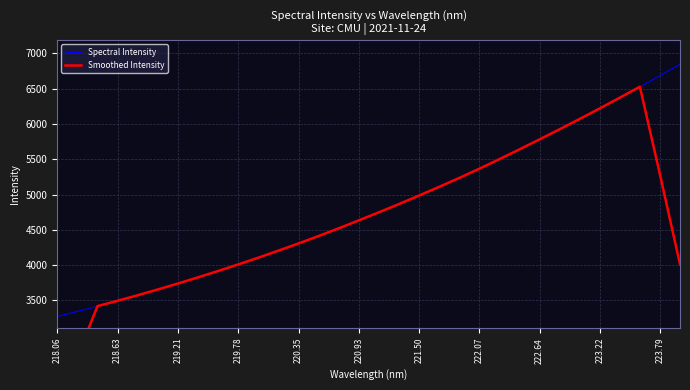

Does the chart have visible grid lines?

Yes